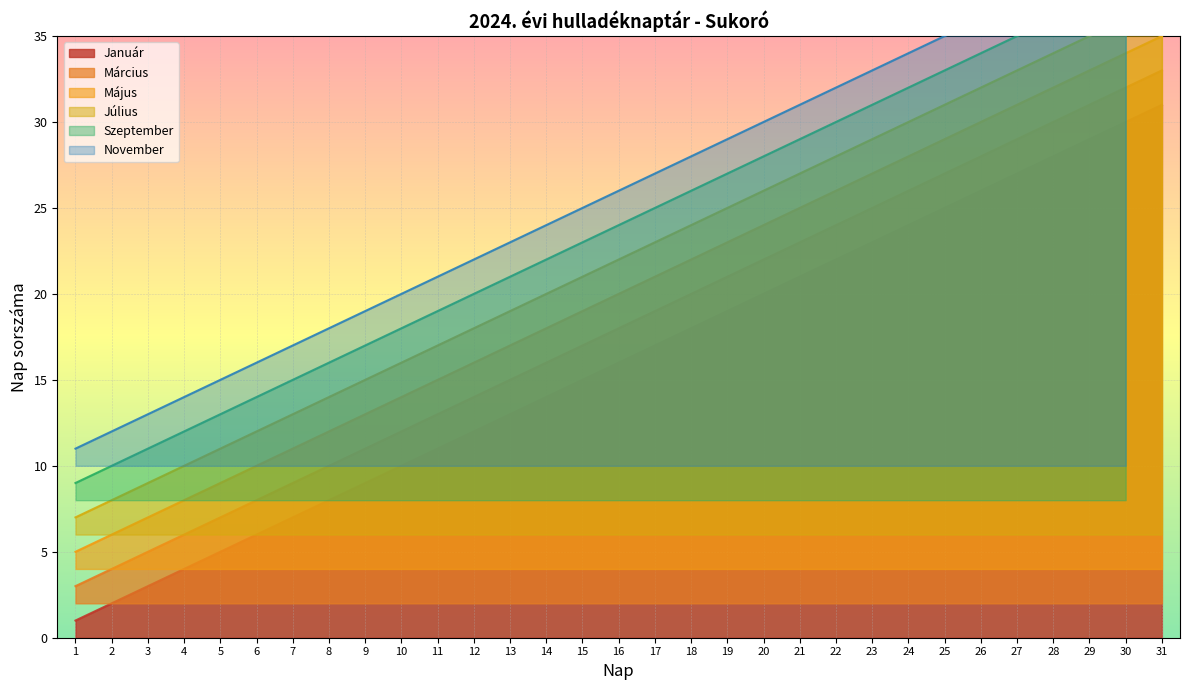

At which label does Január first exceed 16?

17